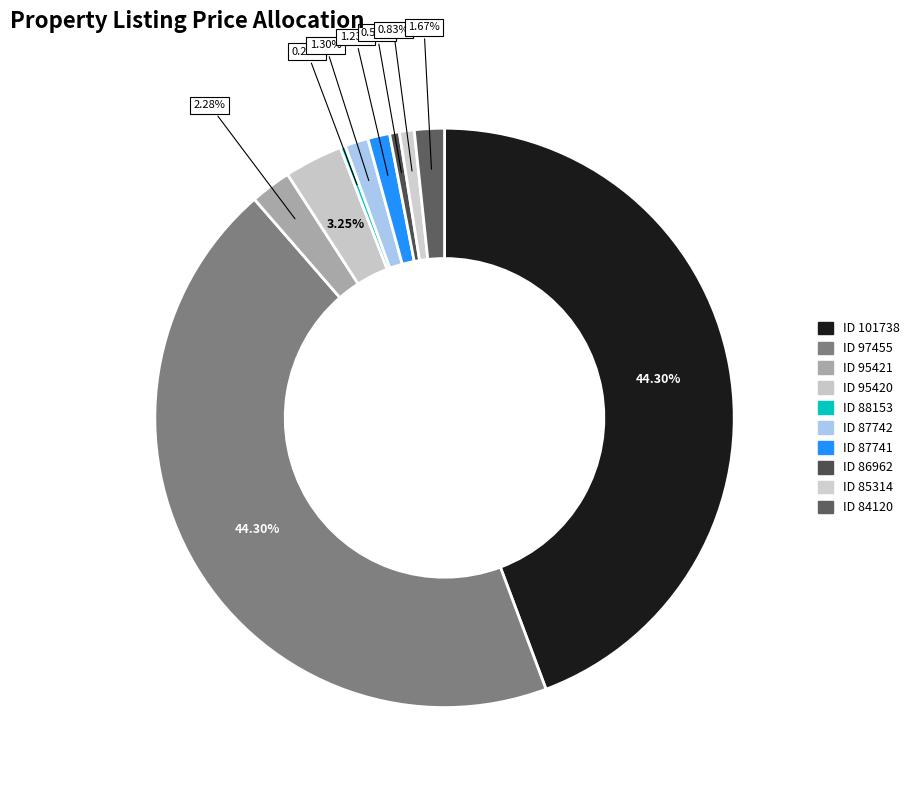

How many slices are in this pie chart?

10